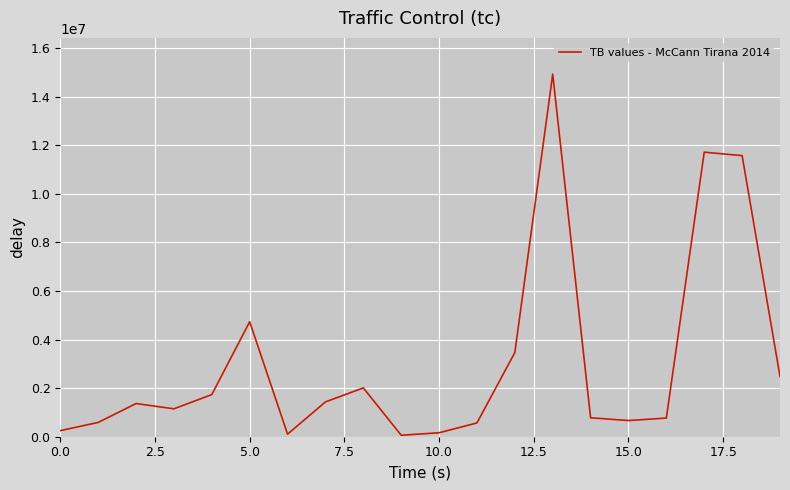

What is the difference between the maximum and minimum values?

14869345.6